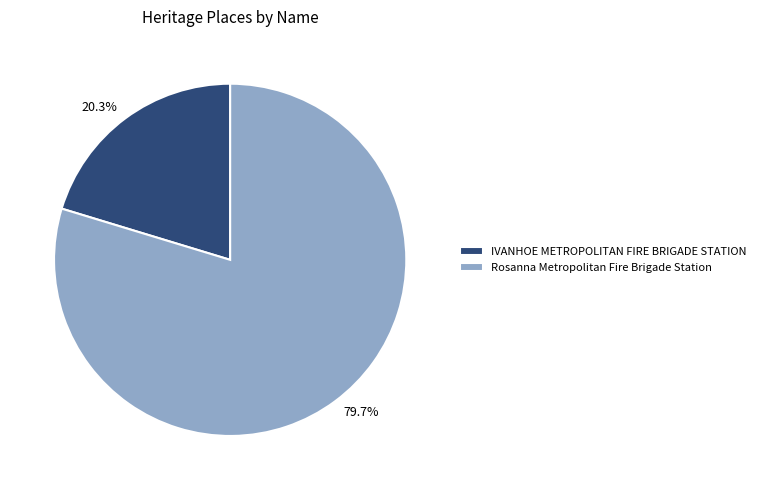

To the nearest percent, what is the combined percentage of IVANHOE METROPOLITAN FIRE BRIGADE STATION and Rosanna Metropolitan Fire Brigade Station?

100%